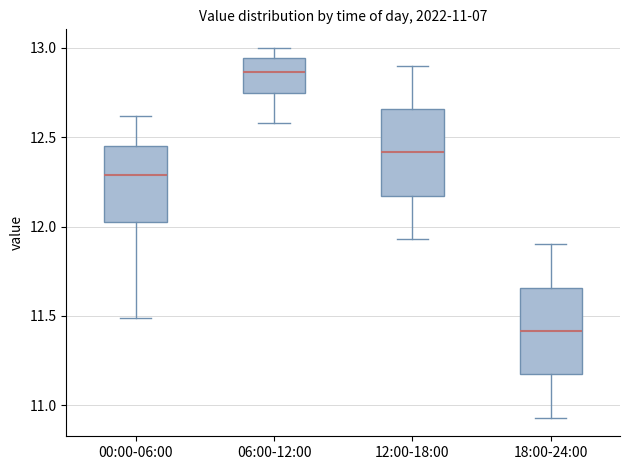

Which box's median line is the highest?

06:00-12:00